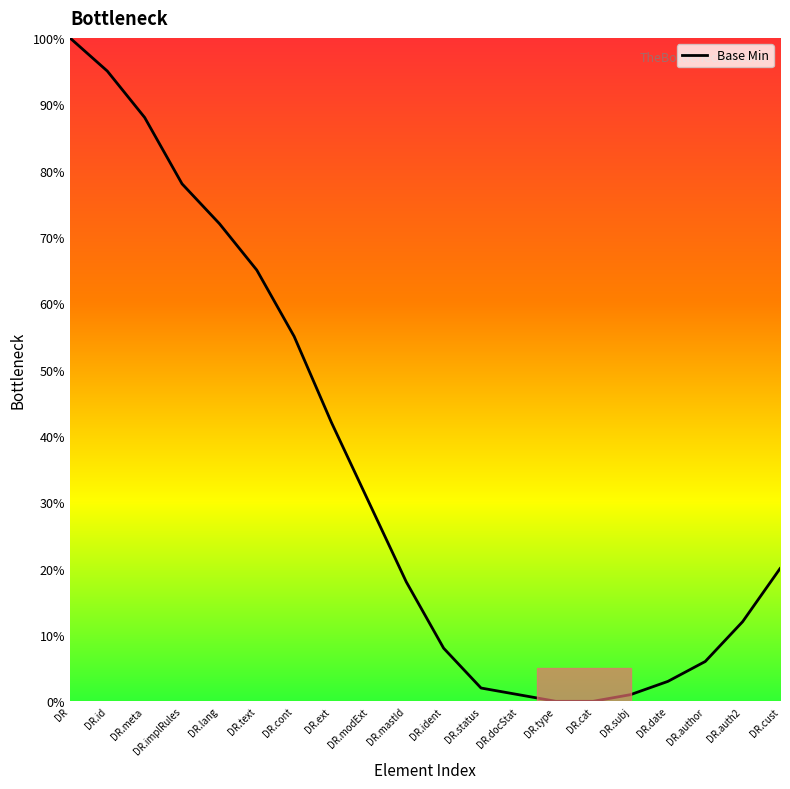

Which has a higher value, DR.id or DR.cont?

DR.id